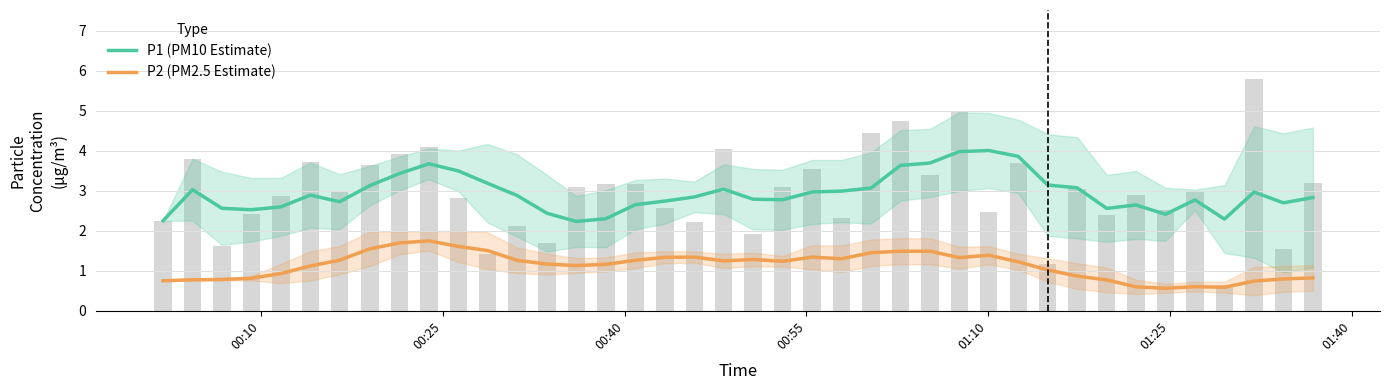

What is the smallest value displayed?

0.6